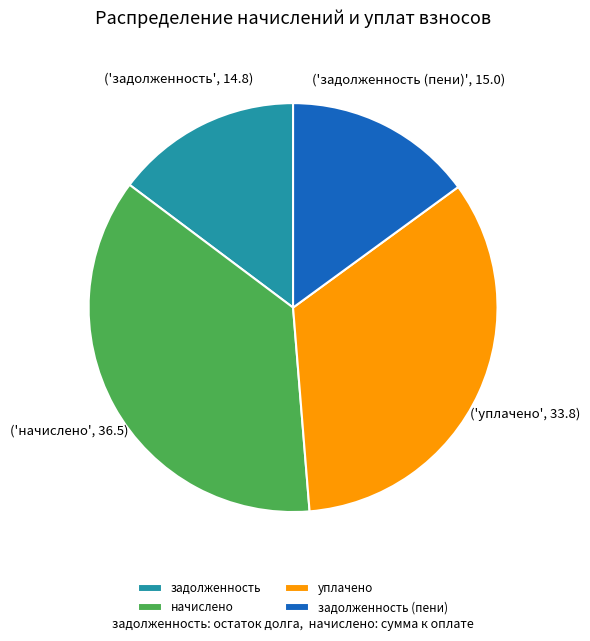

What is the largest slice in the pie chart?

начислено